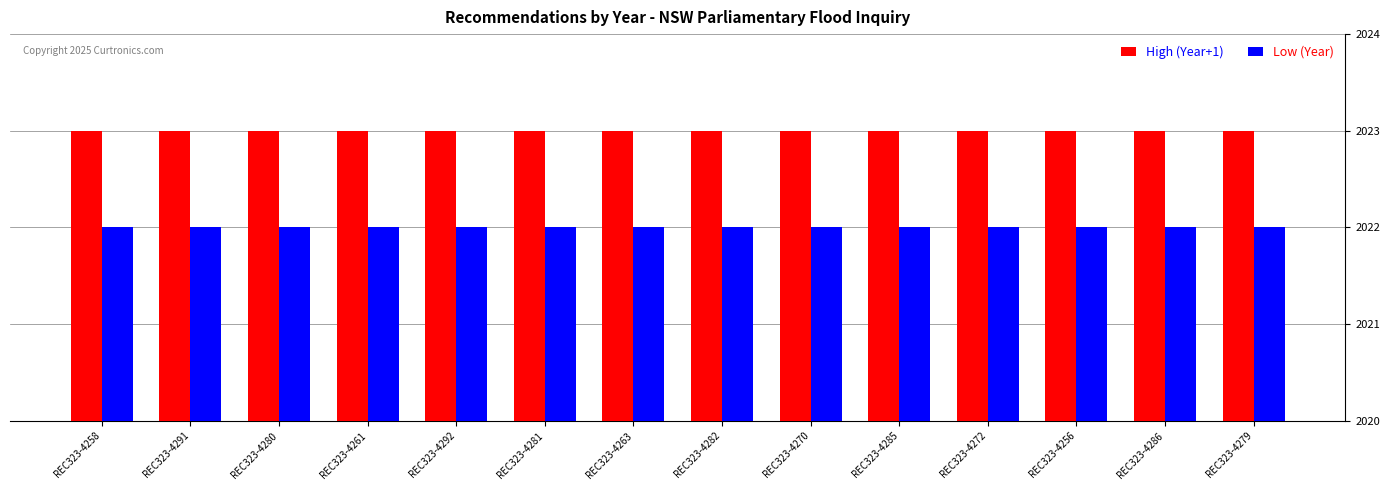

True or false: Low (Year) has a value of 692 at REC323-4270.

False